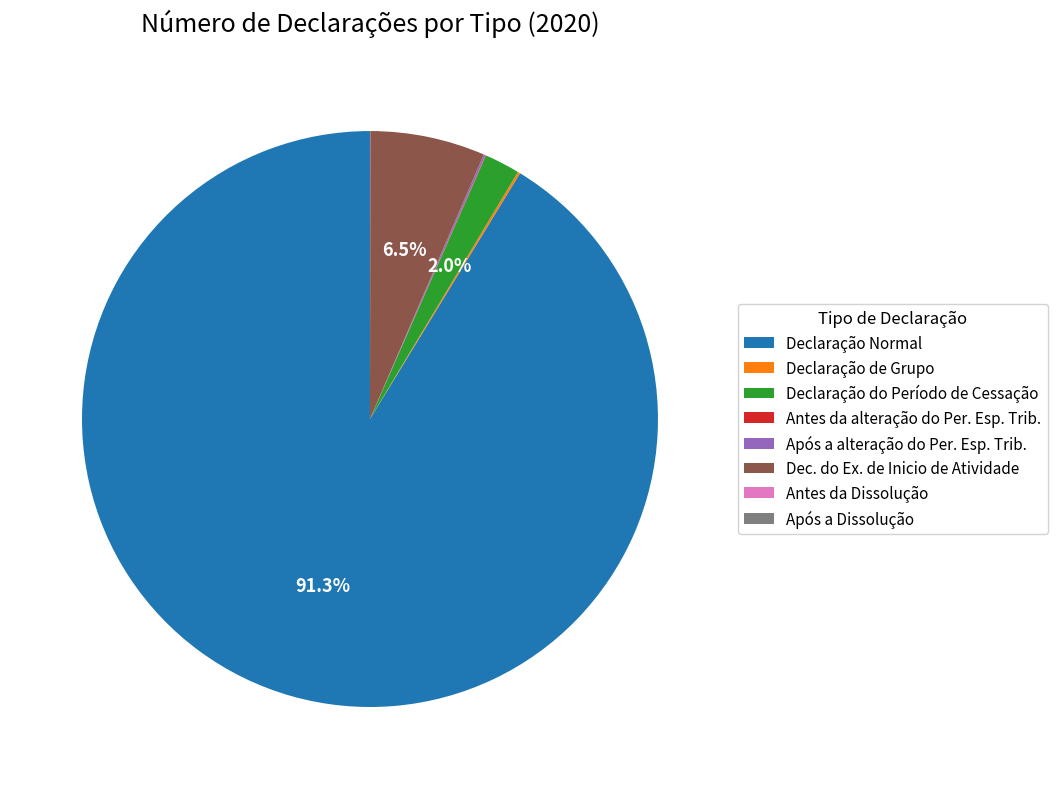

Which category has the biggest portion of the pie?

Declaração Normal